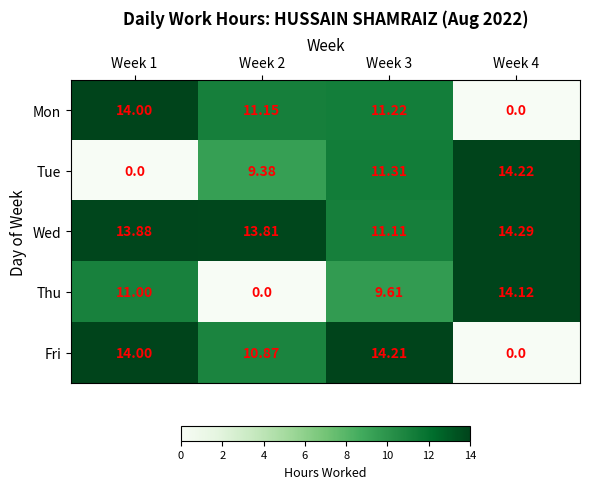

List the series in order of their peak value, highest first.

Wed, Tue, Fri, Thu, Mon